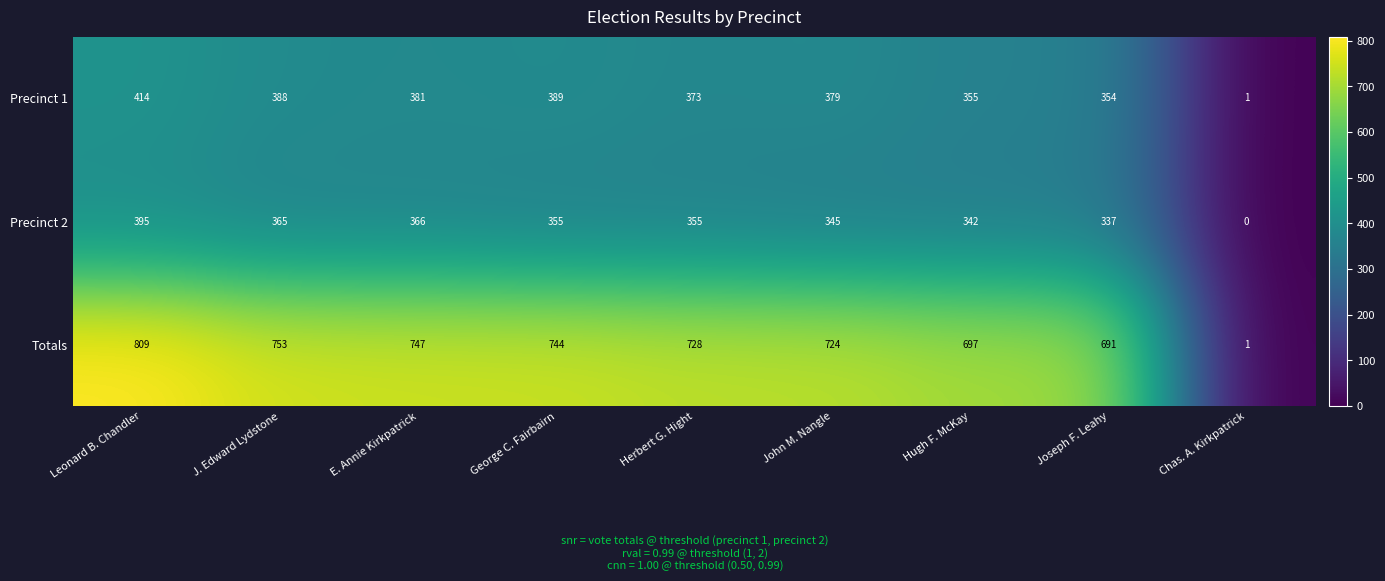

The Totals series shows 1080 at Leonard B. Chandler. True or false?

False